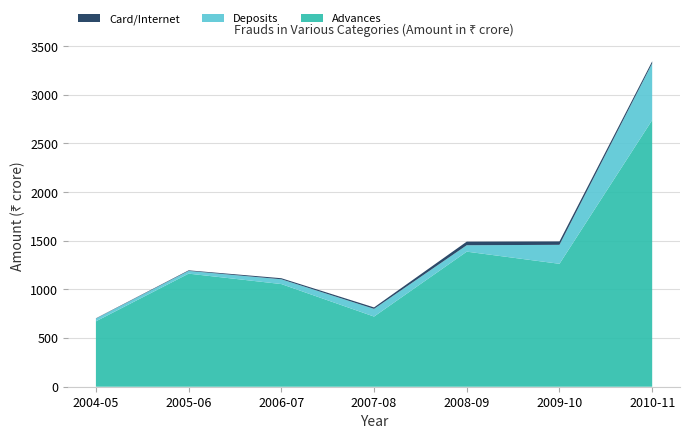

Reading right to left, transcribe all the data shown in this chart.

Advances: 2010-11=2740	2009-10=1263	2008-09=1388	2007-08=721	2006-07=1055	2005-06=1162	2004-05=672
Deposits: 2010-11=583	2009-10=195	2008-09=66	2007-08=79	2006-07=49	2005-06=28	2004-05=28
Card/Internet: 2010-11=21	2009-10=35	2008-09=37	2007-08=15	2006-07=11	2005-06=6	2004-05=3